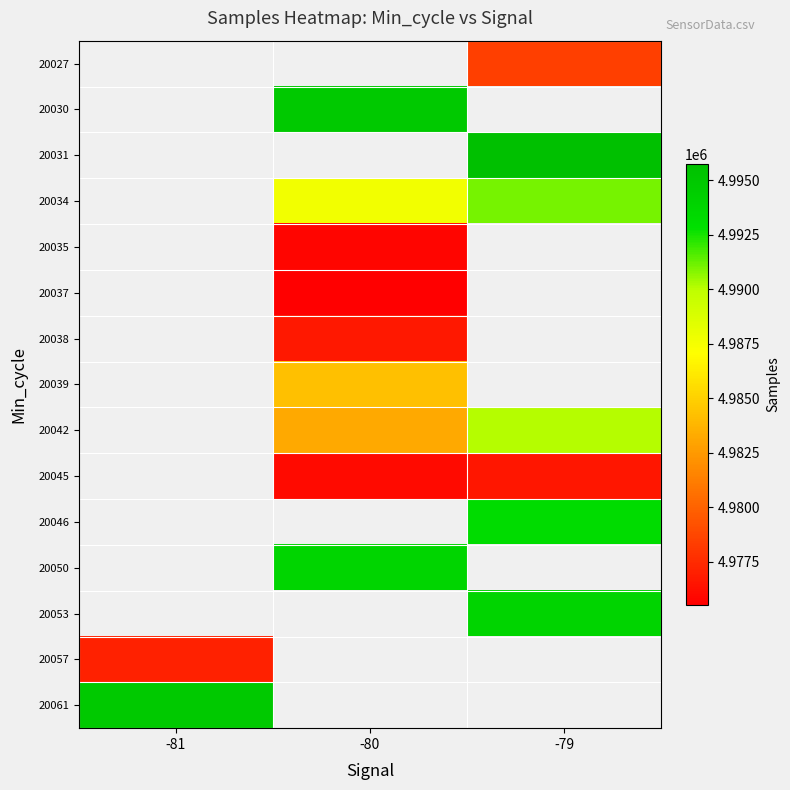

The 20053 series shows 3040668.5 at -79. True or false?

False